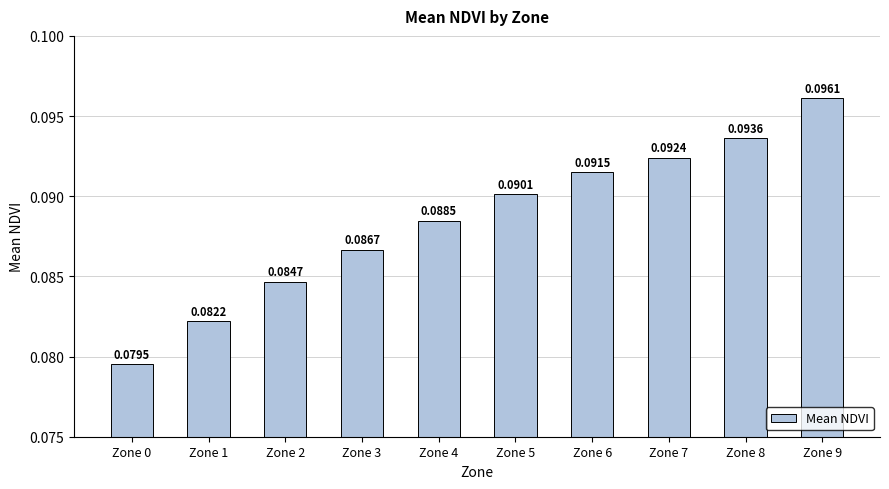

How many bars are there in total?

10